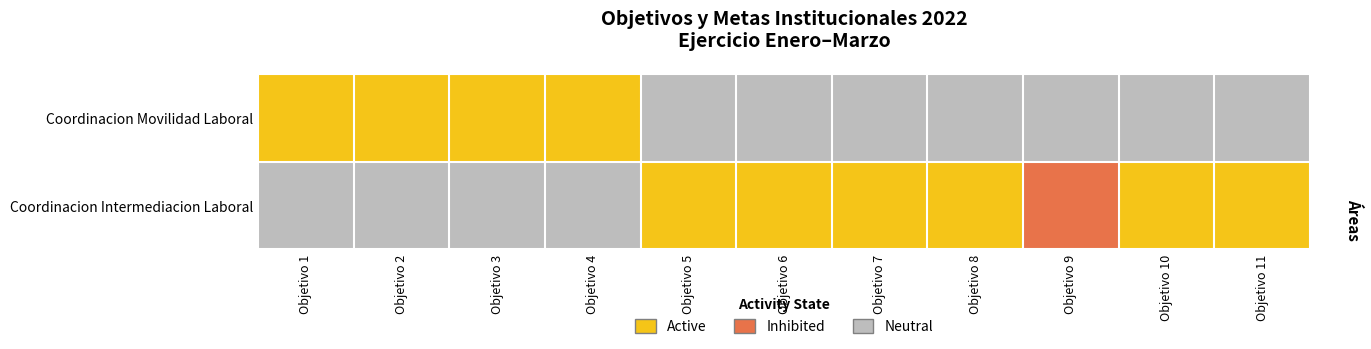

Which has a higher value, Objetivo 6 or Objetivo 11?

Objetivo 6